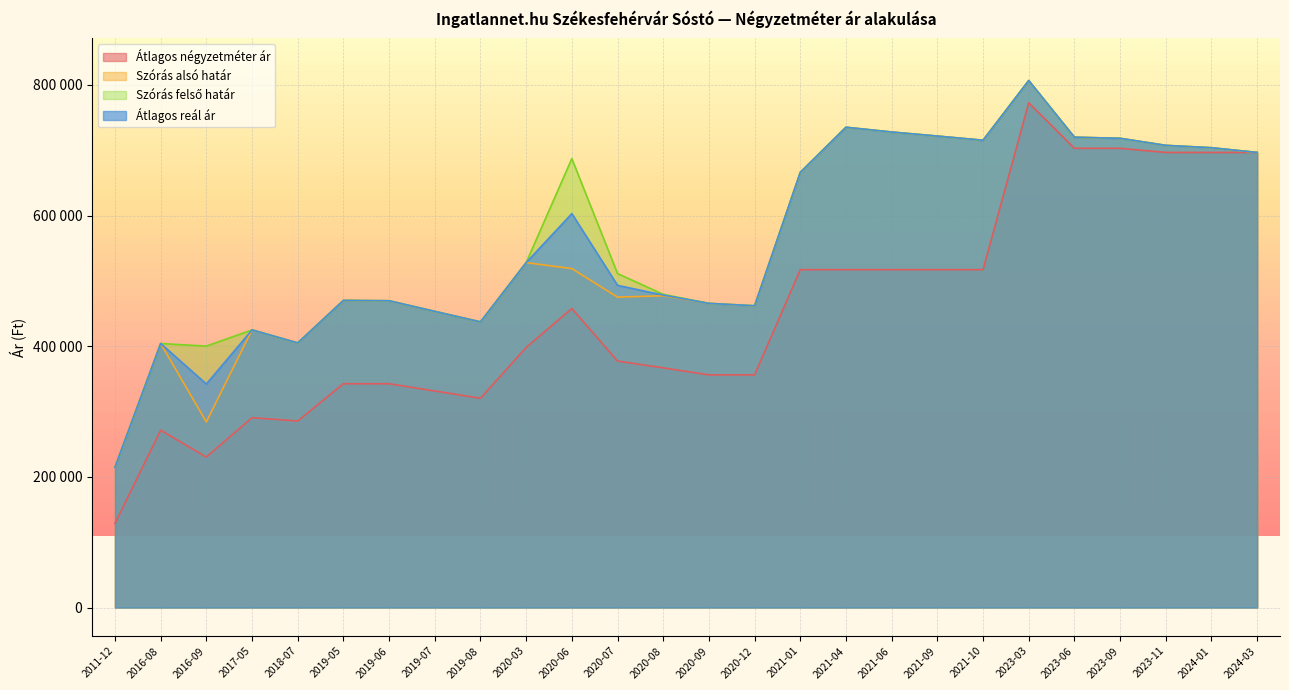

The value of Szórás alsó határ at 2023-06 is 719980. True or false?

True